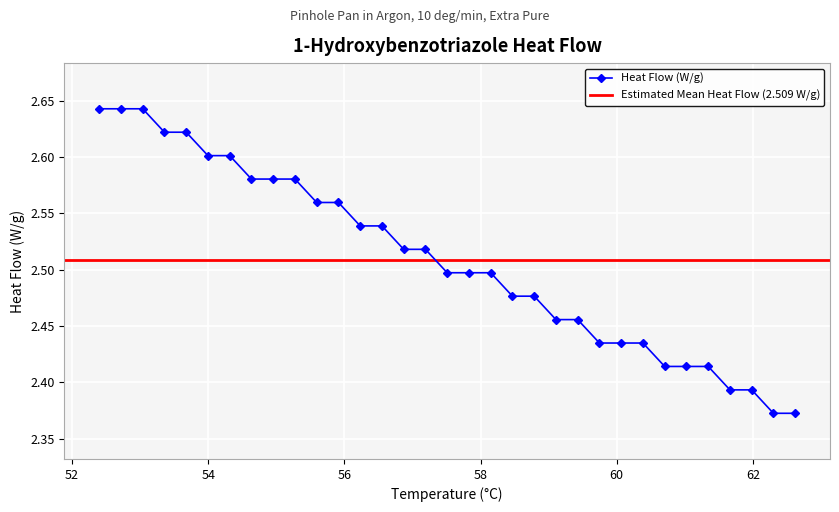

Rank the categories by value from highest to lowest.

52.398587, 52.718071, 53.037556, 53.357041, 53.676526, 53.996011, 54.315496, 54.634981, 54.954466, 55.273951, 55.593436, 55.91292, 56.232405, 56.55189, 56.871375, 57.19086, 57.510345, 57.82983, 58.149315, 58.4688, 58.788285, 59.10777, 59.427254, 59.746739, 60.066224, 60.385709, 60.705194, 61.024679, 61.344164, 61.663649, 61.983134, 62.302619, 62.622103